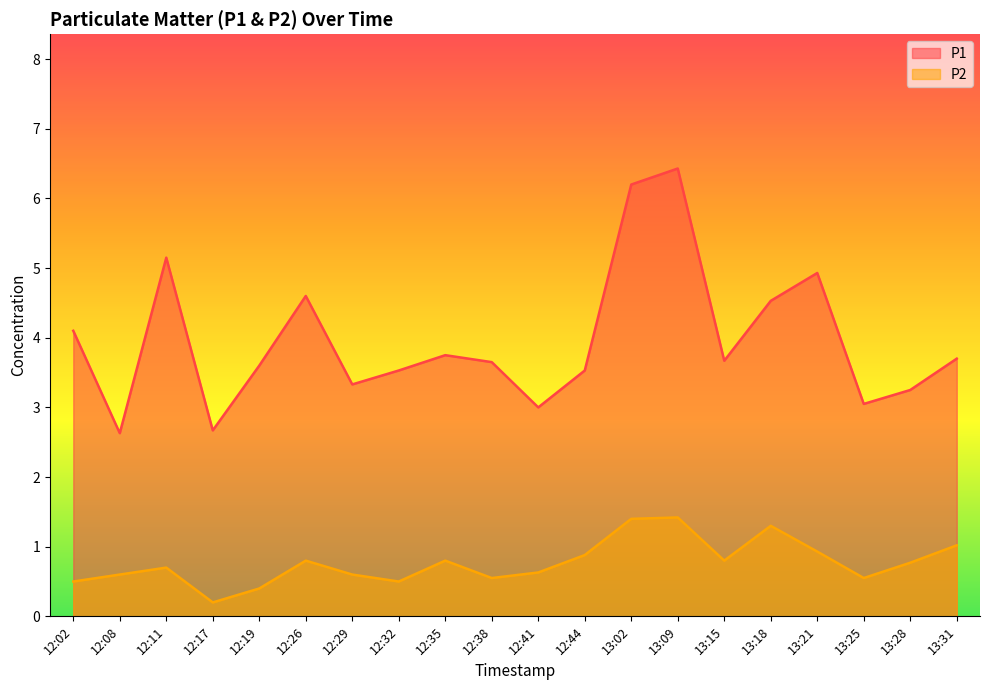

True or false: P1 and P2 intersect in this chart.

False